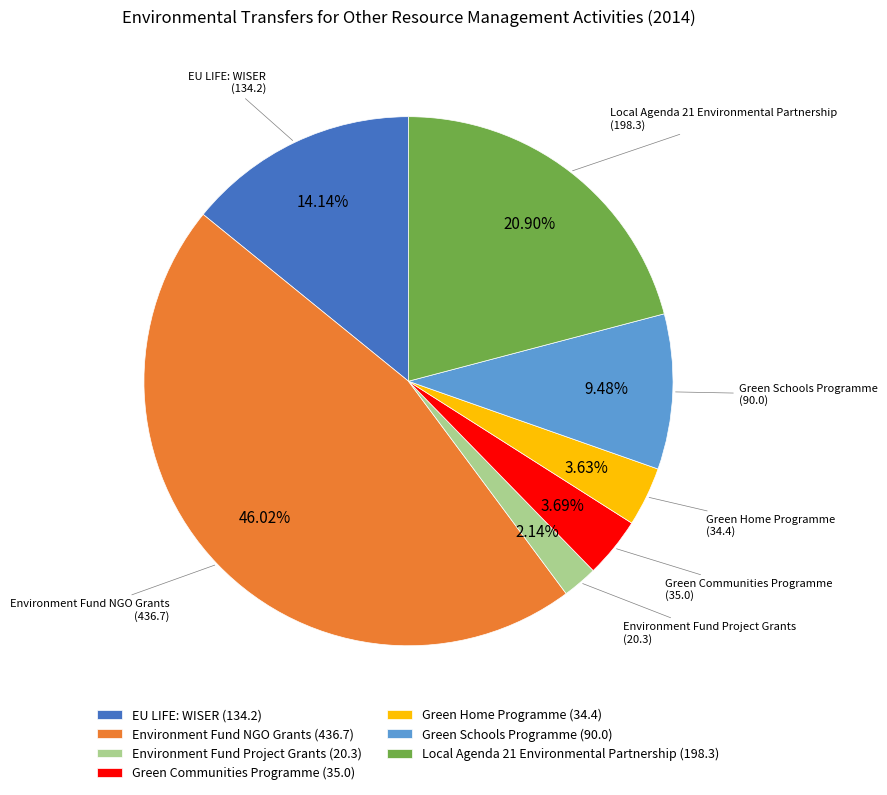

What portion of the pie excludes Green Home Programme?

96.4%